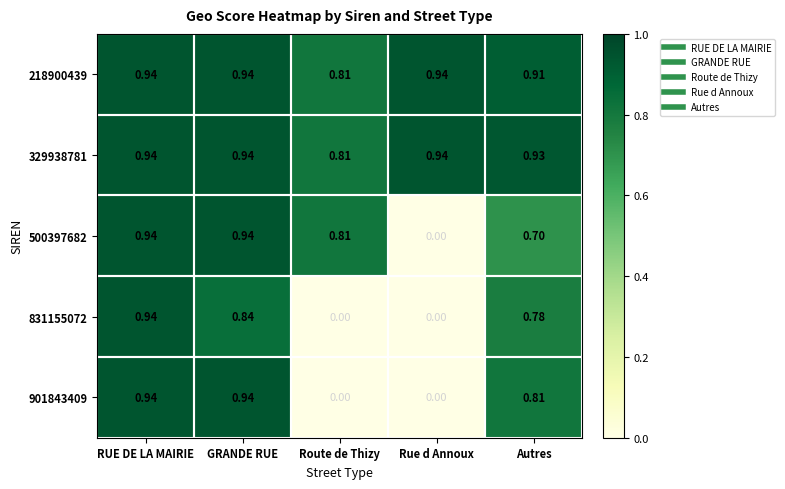

At which label is 329938781 closest to 0?

Route de Thizy